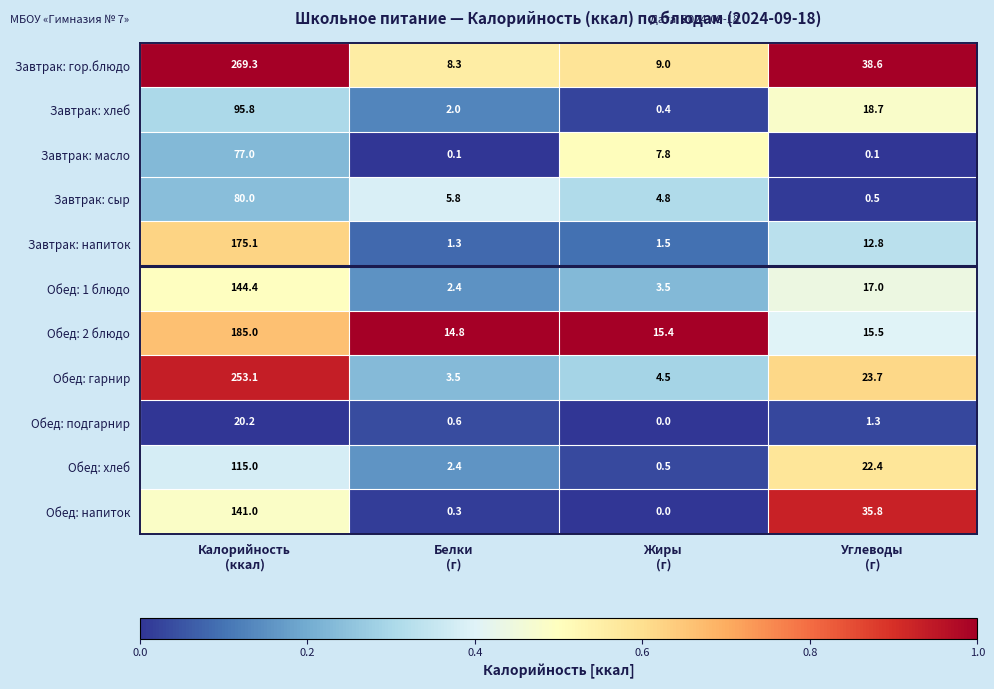

What is the greatest value displayed?

269.3